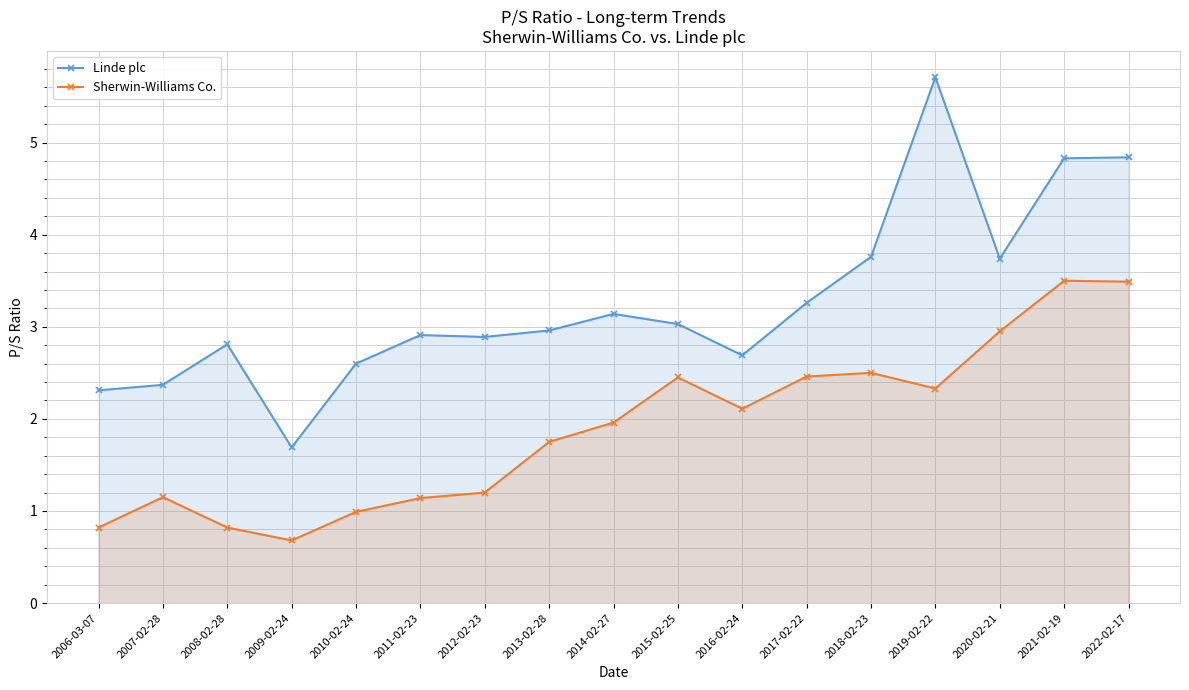

What position from the left is 2019-02-22?

14